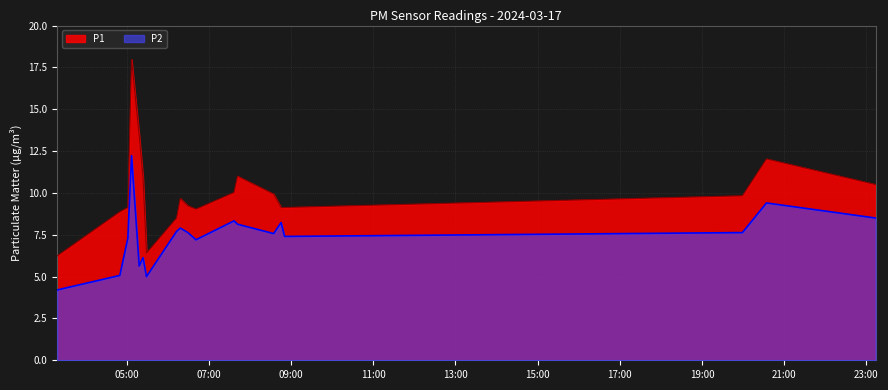

True or false: P2 and P1 intersect in this chart.

False